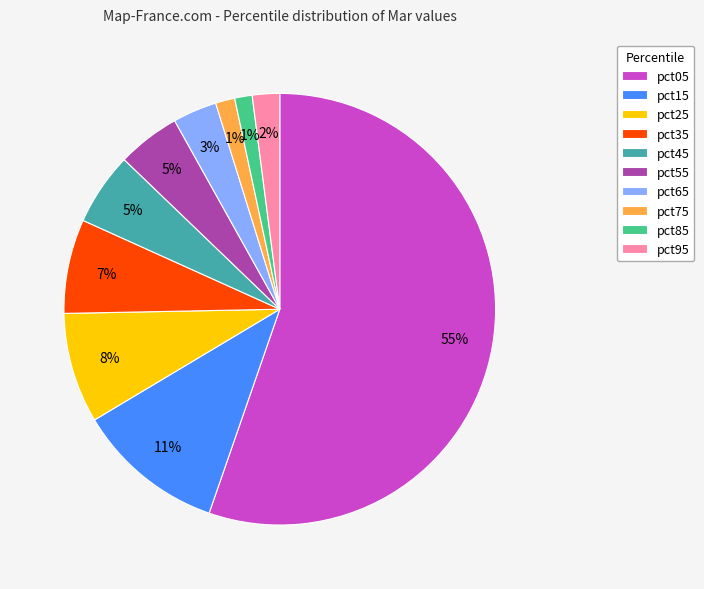

What is the largest slice in the pie chart?

pct05